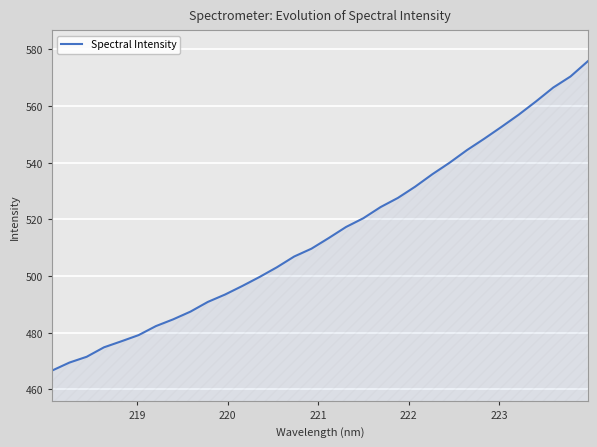

Does the chart have visible grid lines?

Yes